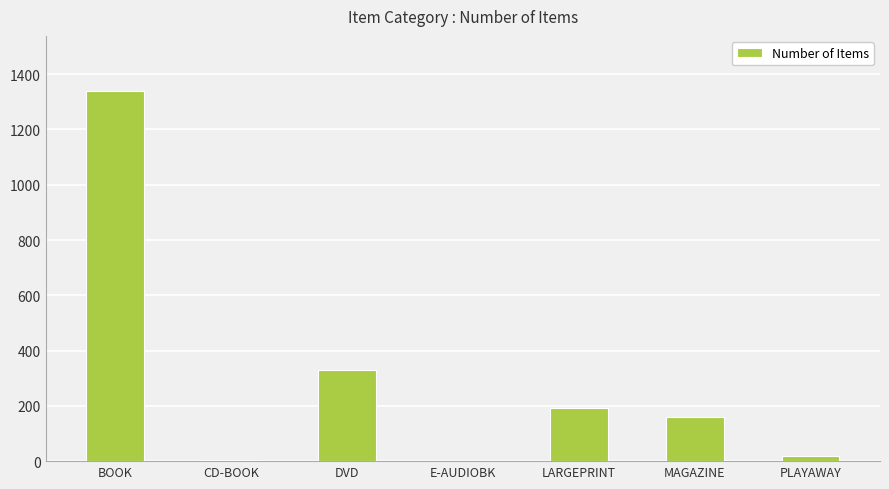

The chart shows a value of 158 at MAGAZINE. True or false?

True